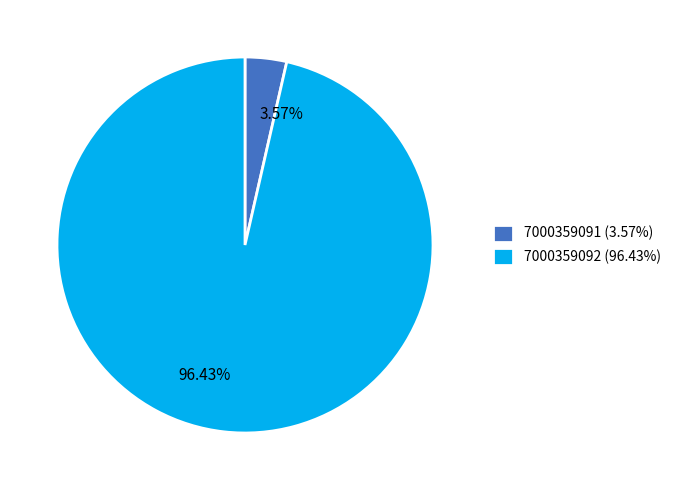

To the nearest percent, what is the combined percentage of 7000359092 and 7000359091?

100%